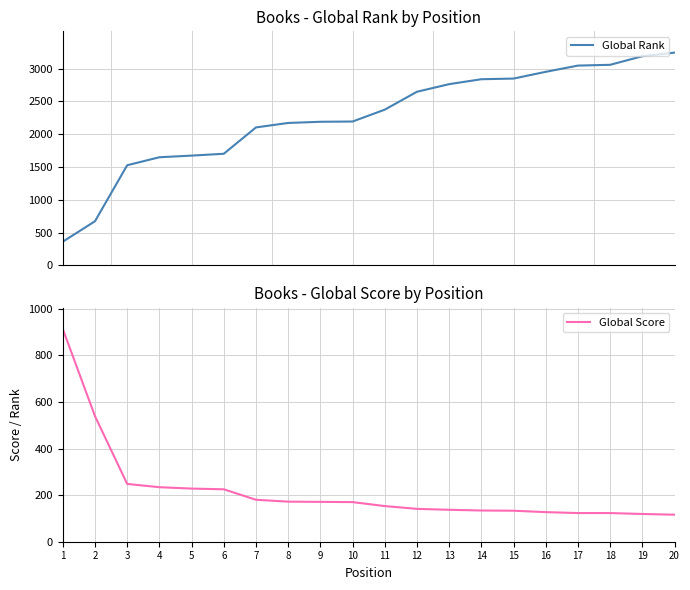

At 1, list the series in order from largest to smallest.

Global Score, Global Rank